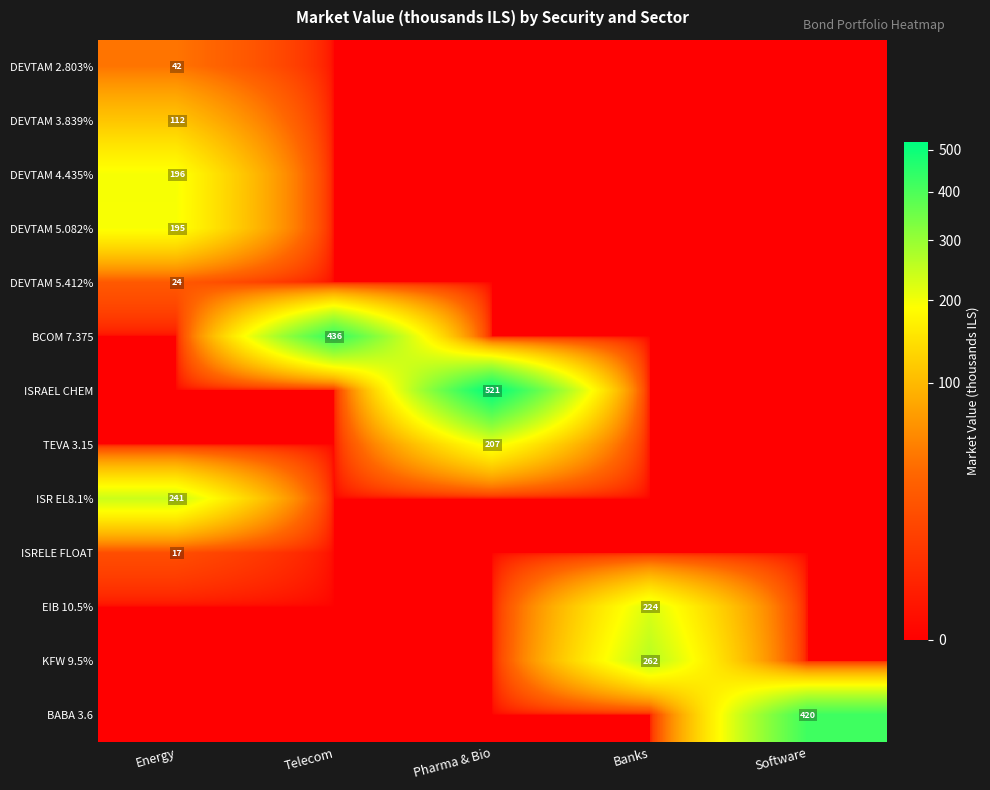

What is the sum of all BABA 3.6 values?

420.1